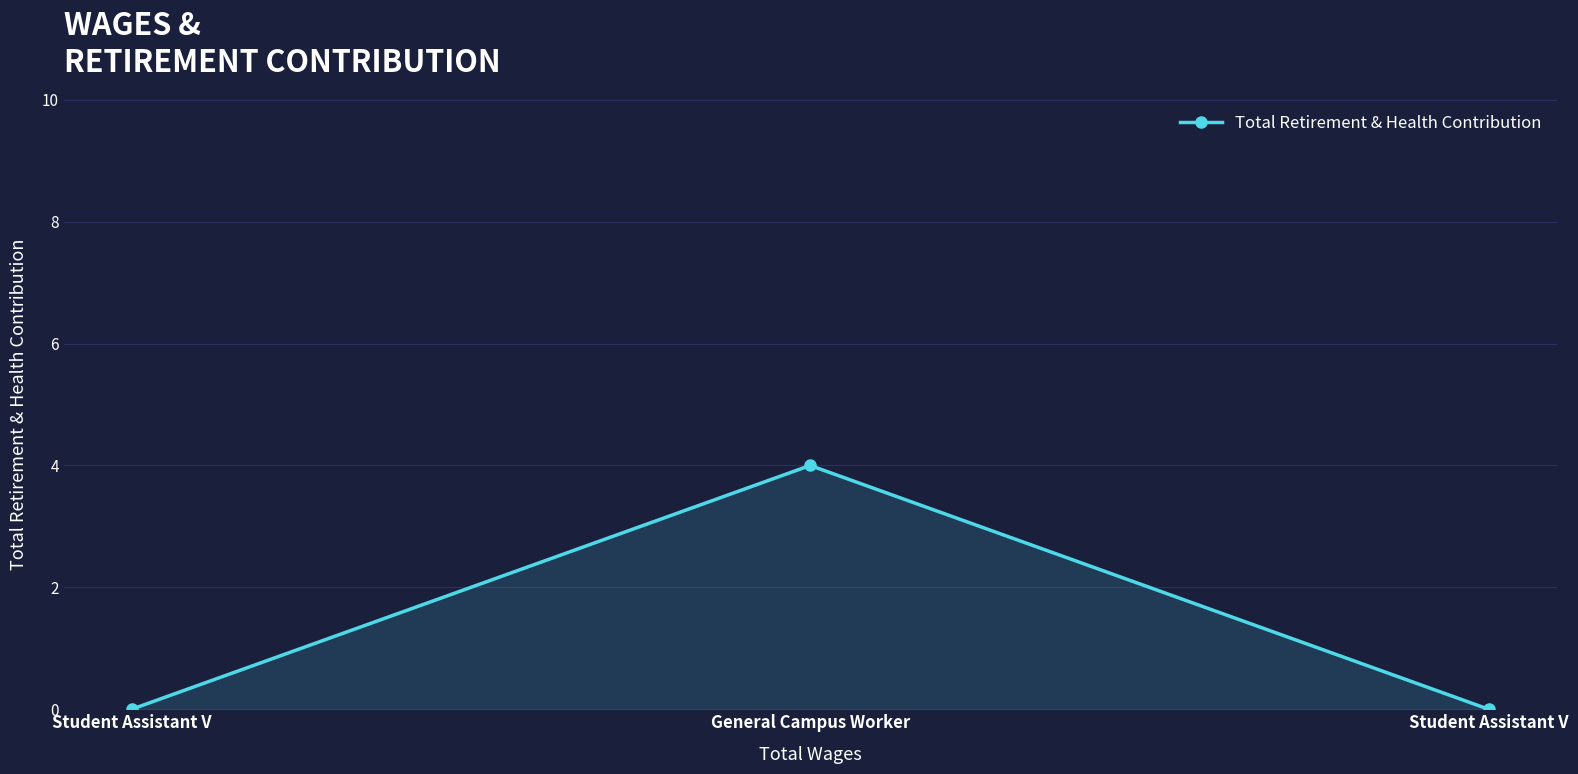

Reading right to left, list all the values displayed in this chart.

Student Assistant V=0	General Campus Worker=4	Student Assistant V=0